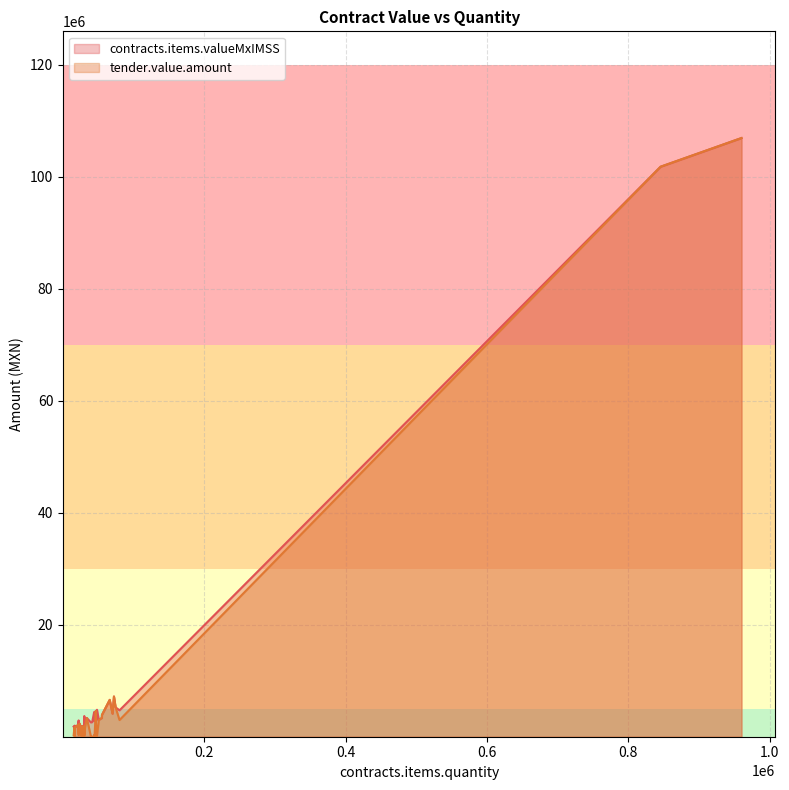

True or false: contracts.items.valueMxIMSS and tender.value.amount intersect in this chart.

False